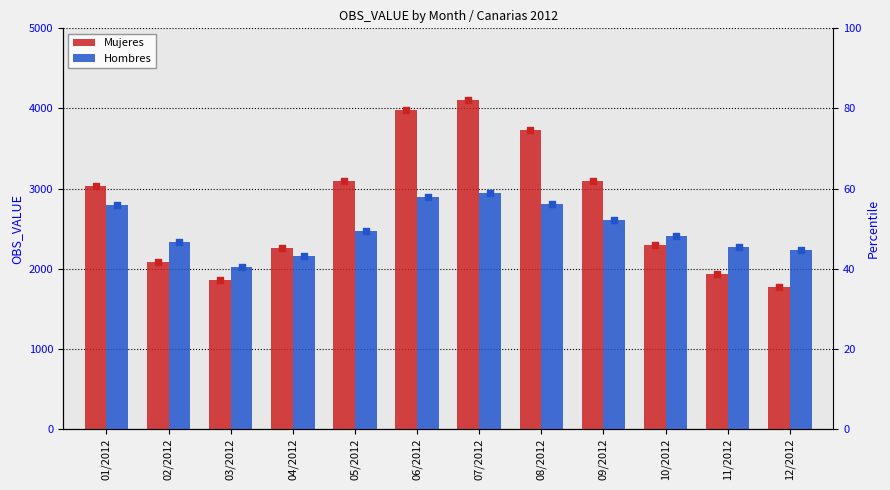

Is the value of Mujeres at 04/2012 greater than the value of Hombres at 08/2012?

No